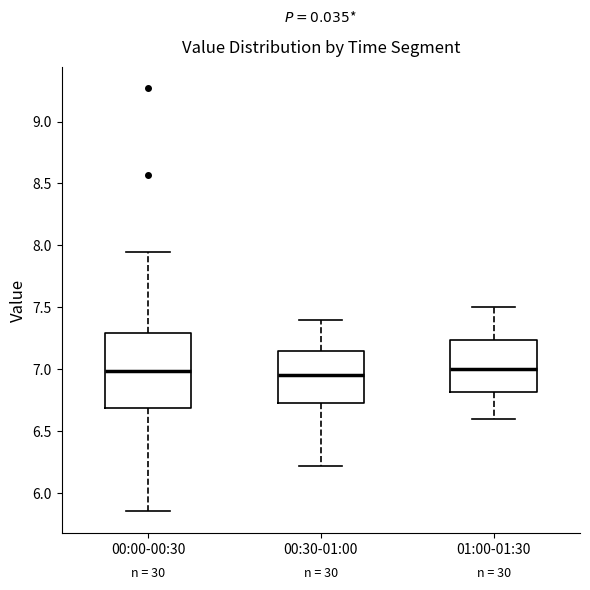

Which box is the tallest, from its lower edge to its upper edge?

00:00-00:30